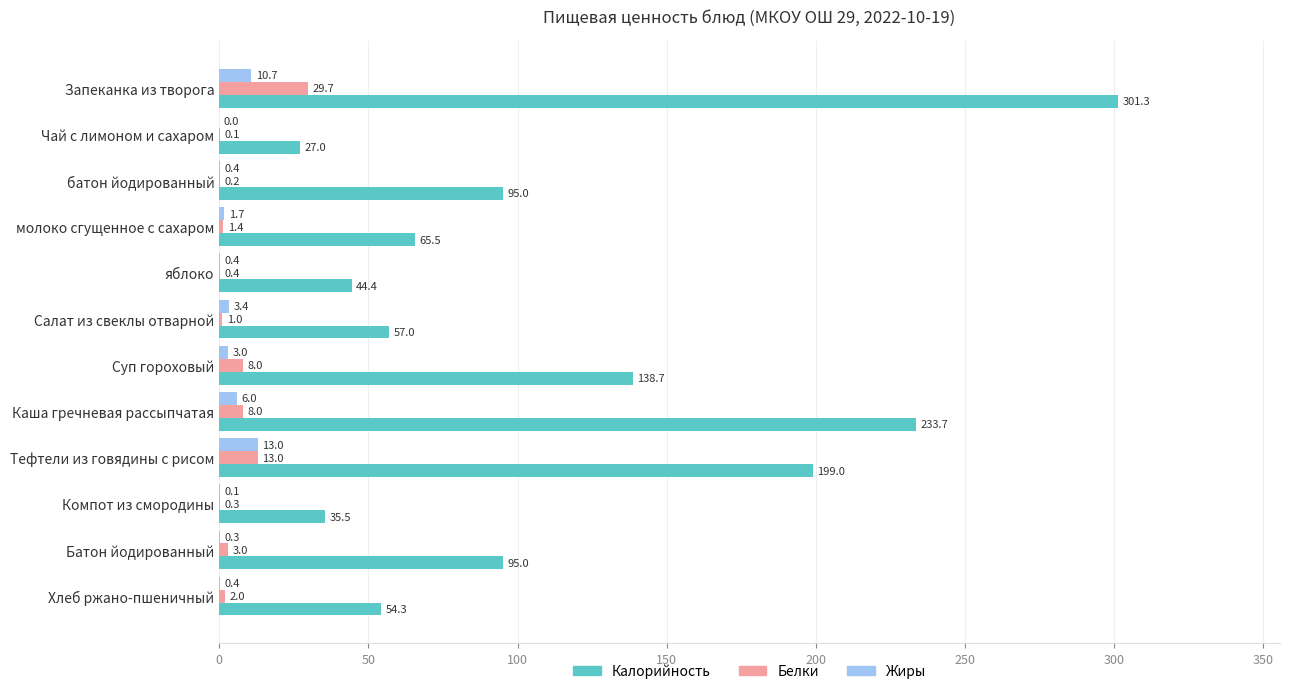

The Калорийность series shows 95.0 at Батон йодированный. True or false?

True